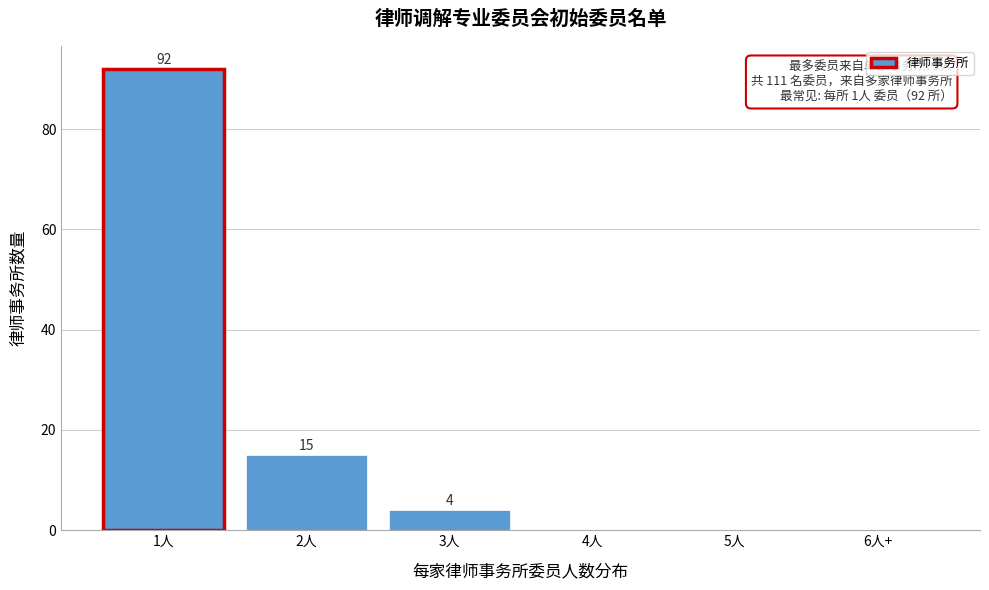

Reading left to right, transcribe all the data shown in this chart.

1人=92	2人=15	3人=4	4人=0	5人=0	6人+=0